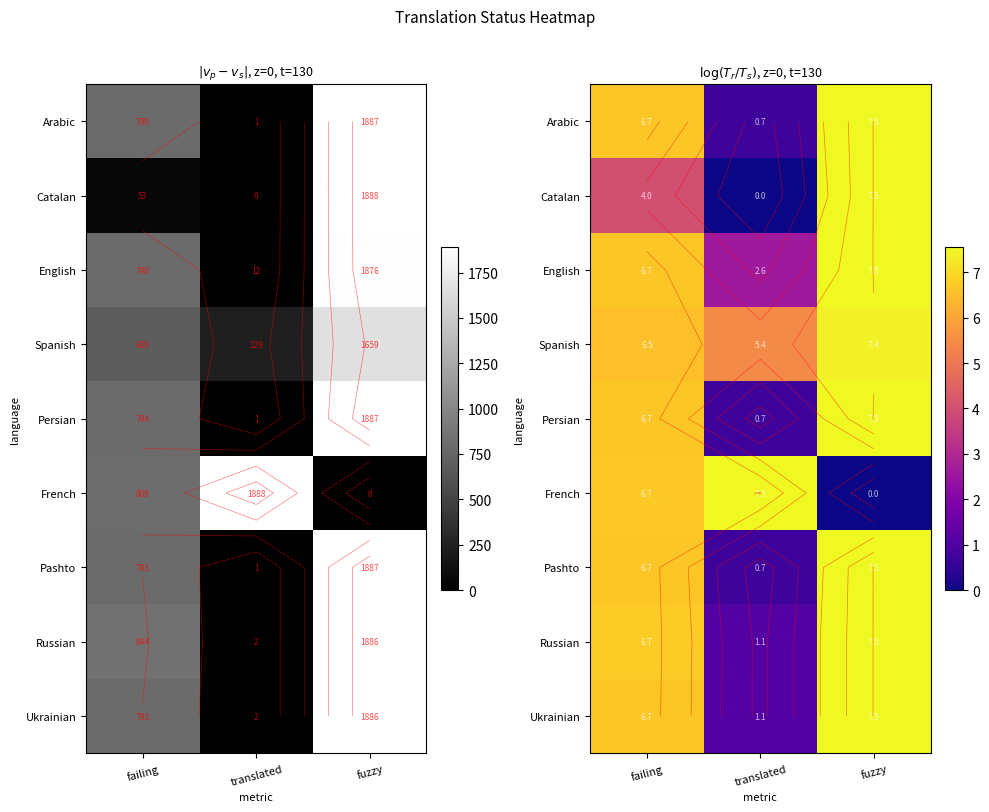

What is the highest value of the Catalan series?

7.5